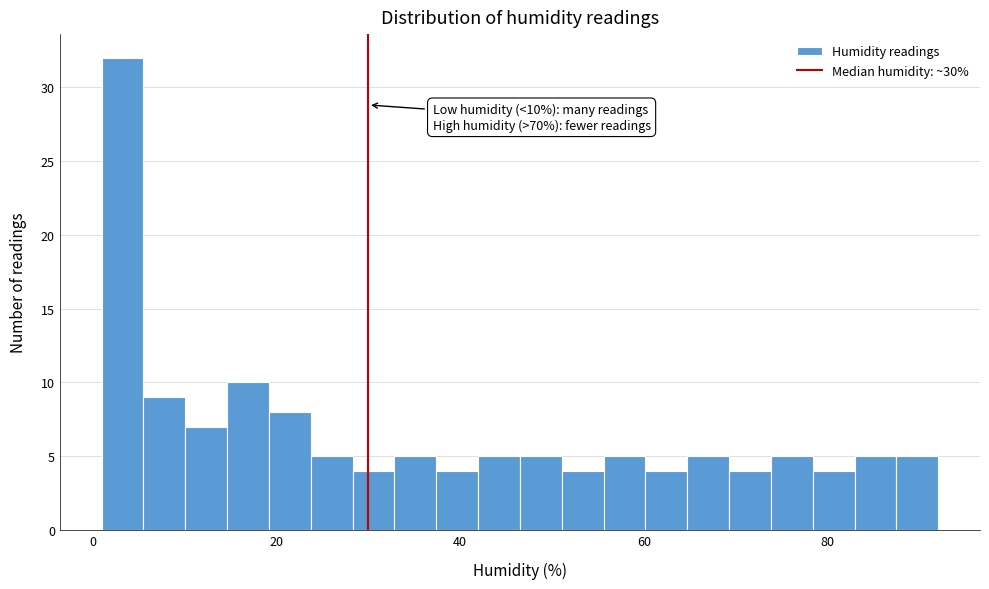

Around what value on the x-axis is the tallest bar? Give the approximate position of its centre, as read against the axis.

4